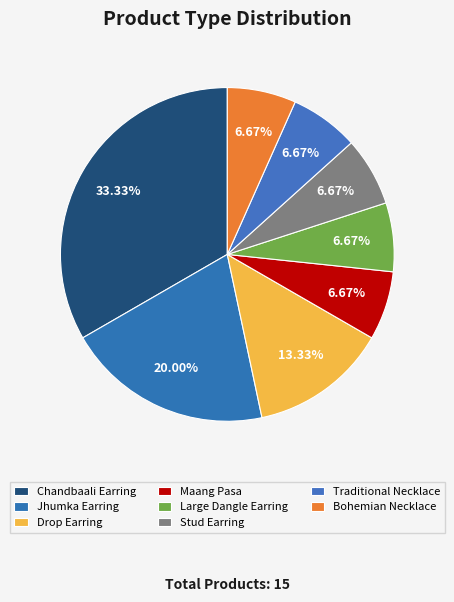

Combined, what portion of the pie is Traditional Necklace and Chandbaali Earring?

40.0%